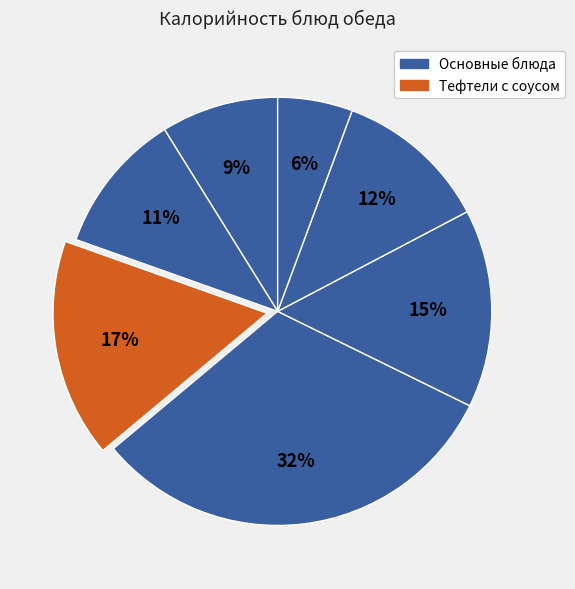

Is there a majority slice in this chart?

No